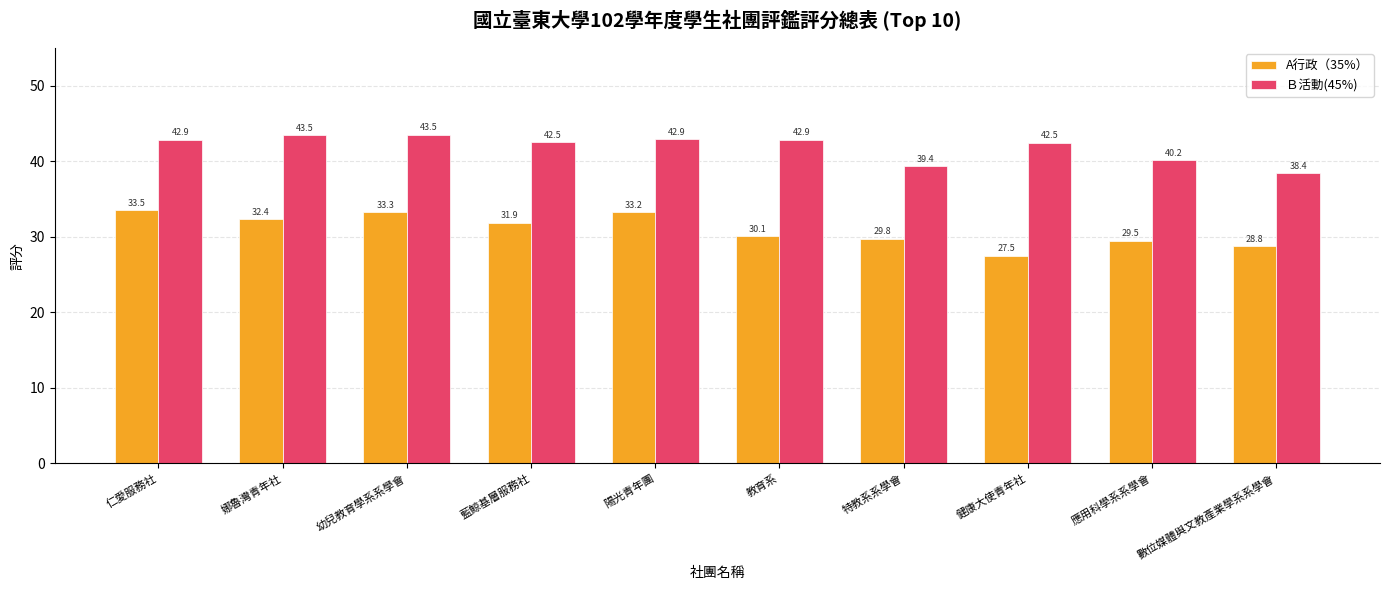

What is the greatest value displayed?

43.5